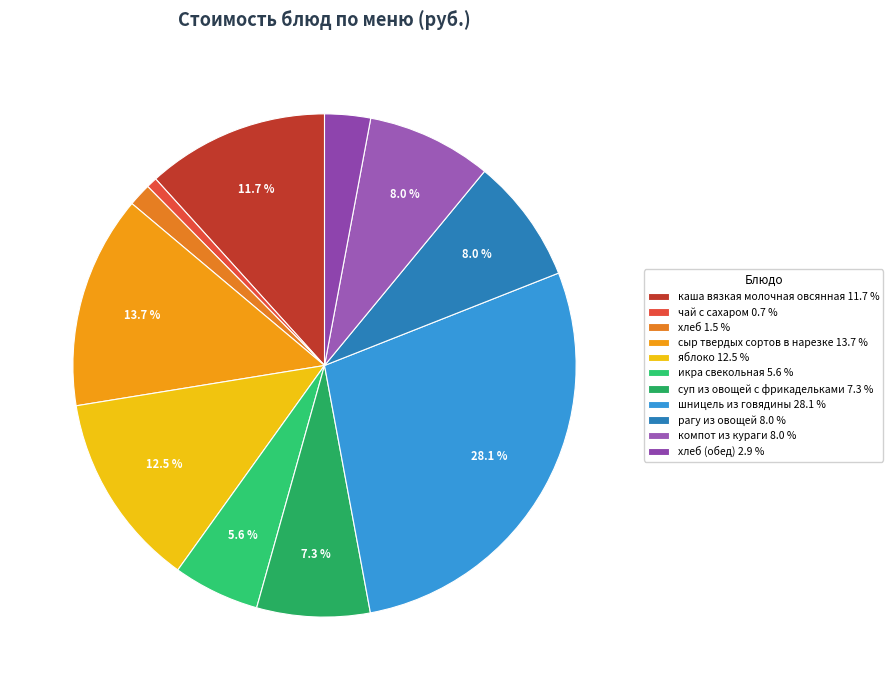

Is there a majority slice in this chart?

No